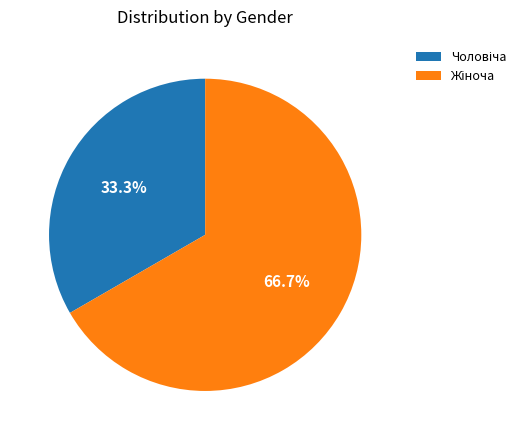

Is there any slice that represents more than half of the pie?

Yes